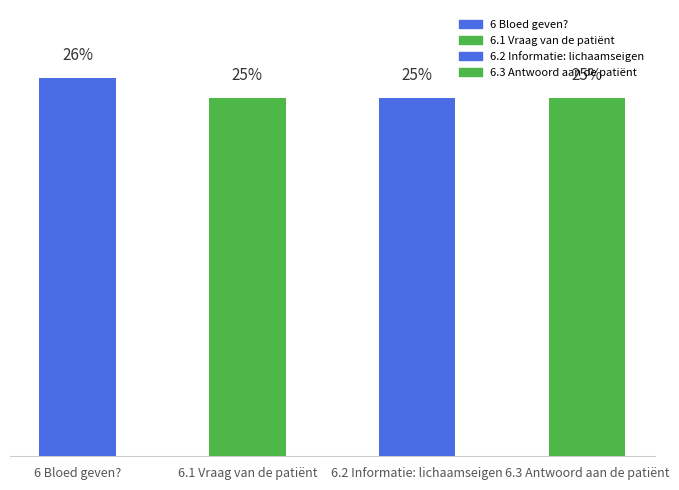

The chart shows a value of 1431114 at 6.3 Antwoord aan de patiënt. True or false?

False